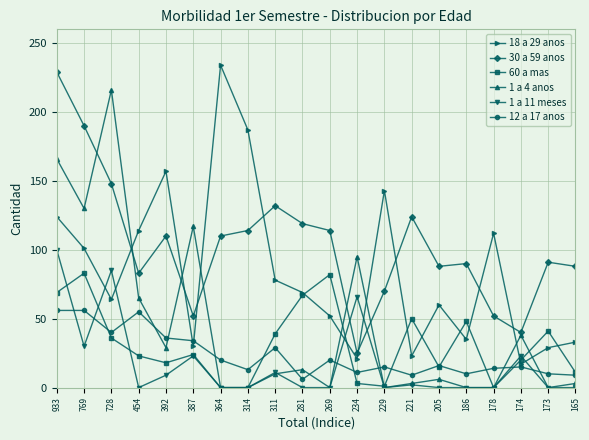

True or false: 18 a 29 anos has a value of 101 at 769.

True